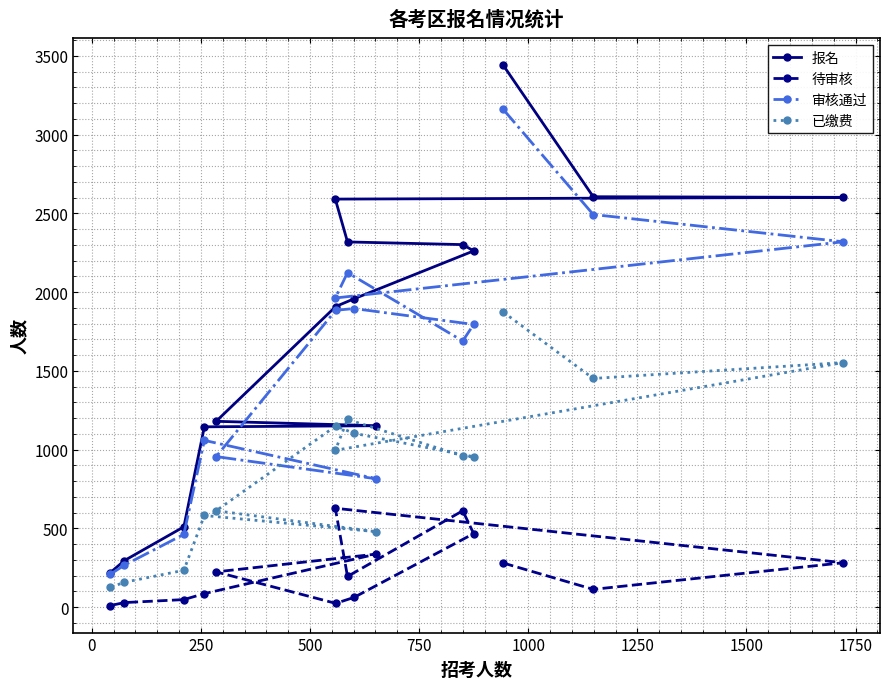

List the series in order of their peak value, lowest first.

待审核, 已缴费, 审核通过, 报名